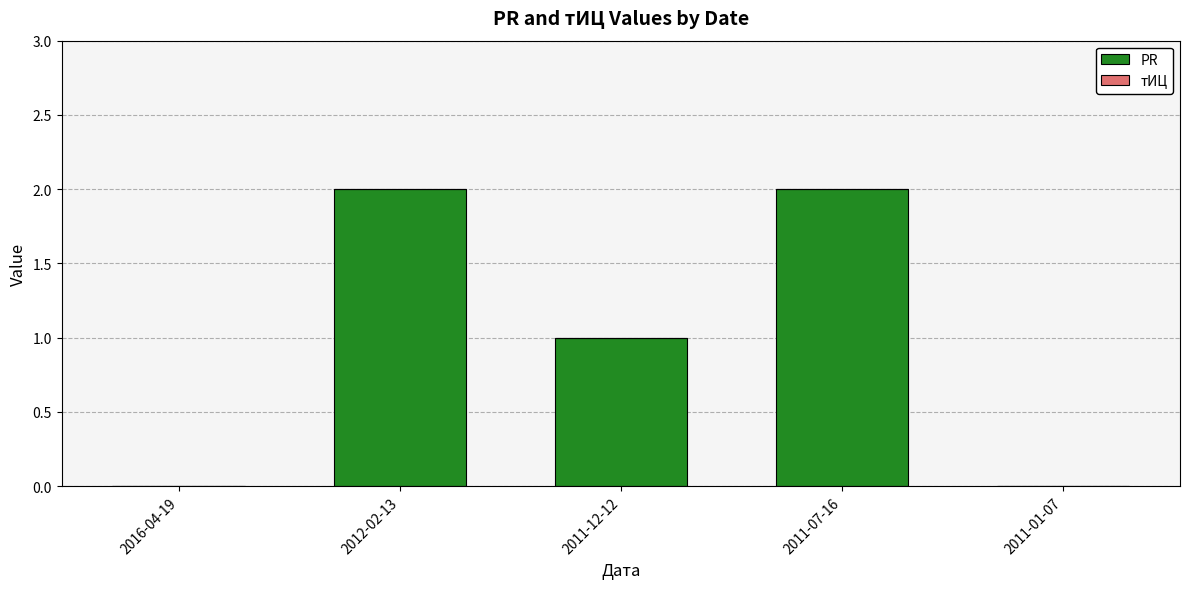

What is the sum of all values?

5